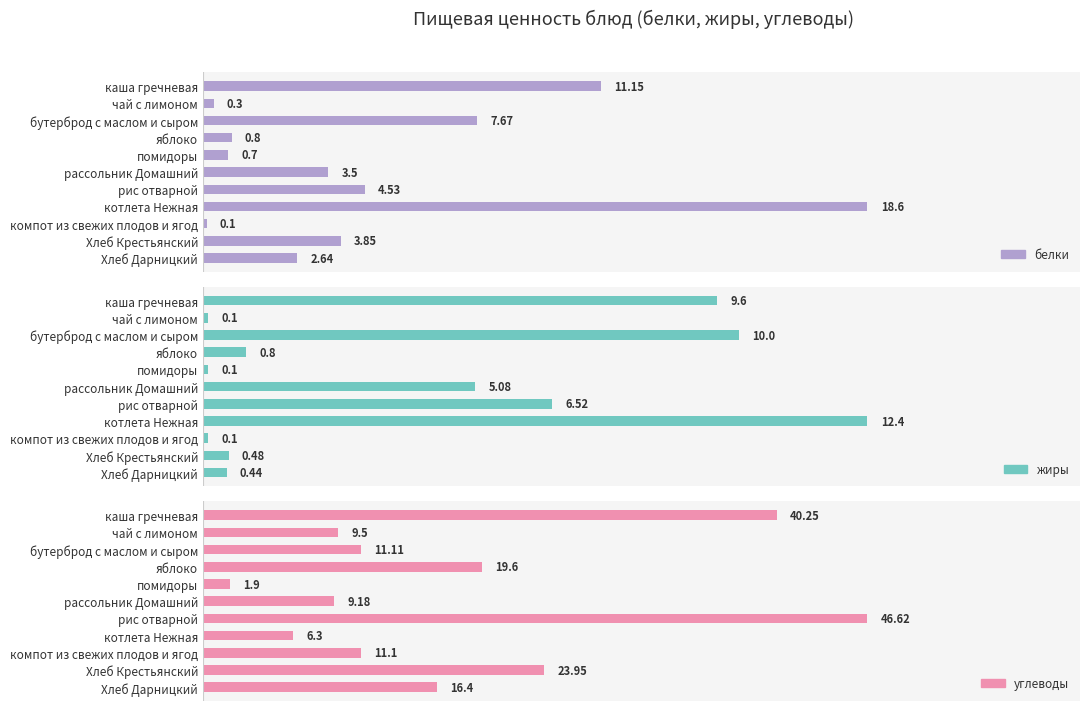

How many data points does each series have?

11